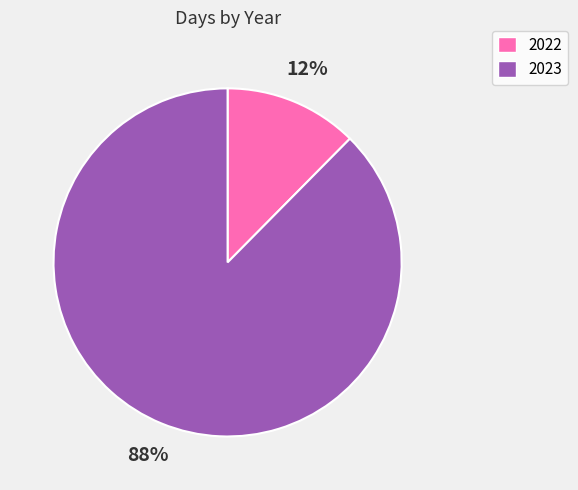

Between 2022 and 2023, which is larger?

2023